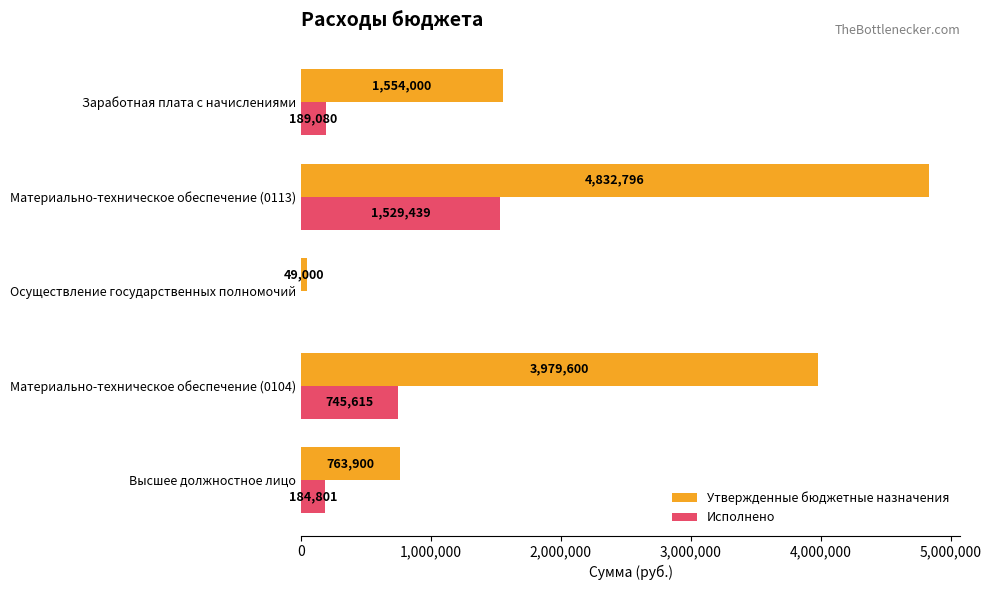

Between Материально-техническое обеспечение (0104) and Материально-техническое обеспечение (0113), which series saw the biggest shift?

Утвержденные бюджетные назначения